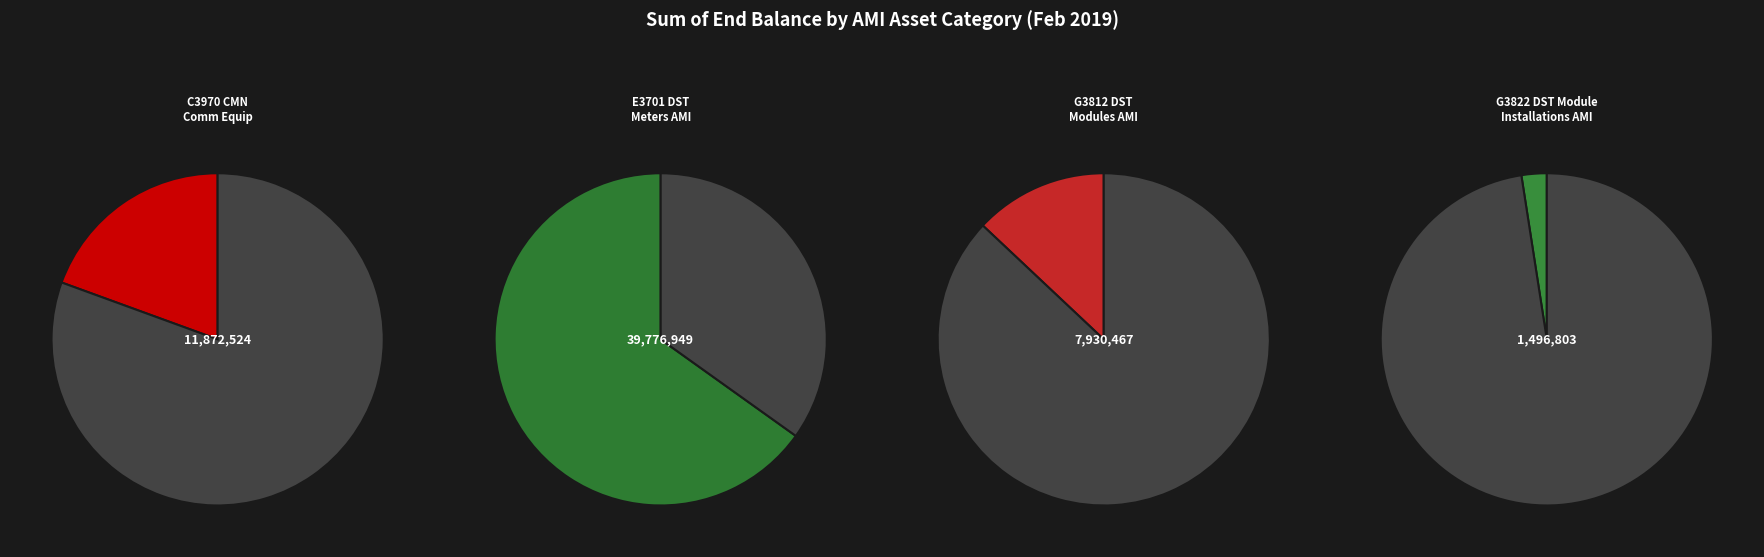

To the nearest percent, what is the combined percentage of E3701 DST Meters AMI and G3822 DST Module Installations, AMI?

68%